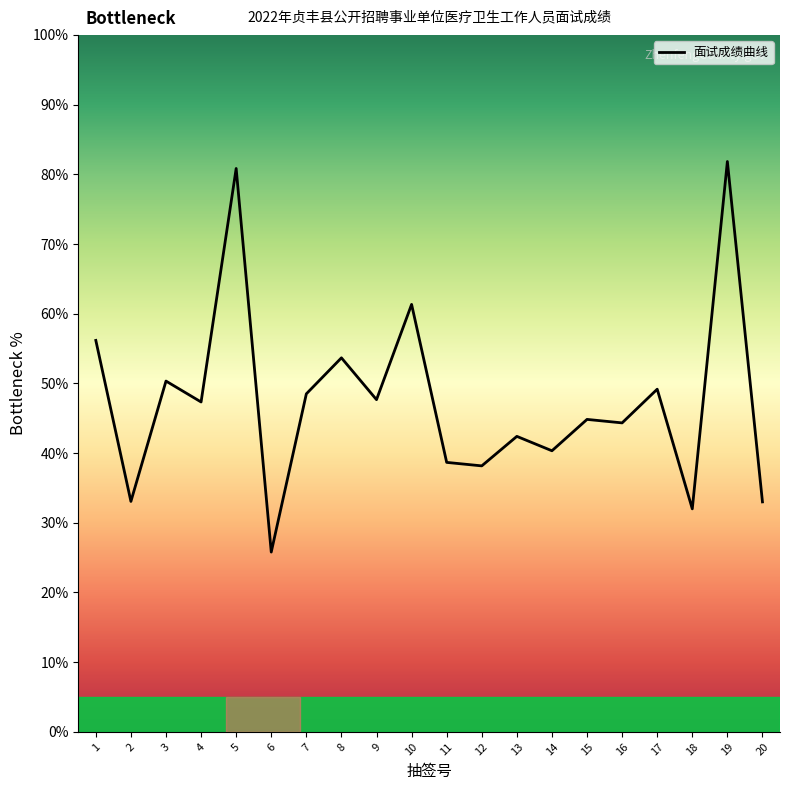

Which category has the highest value across all series?

19